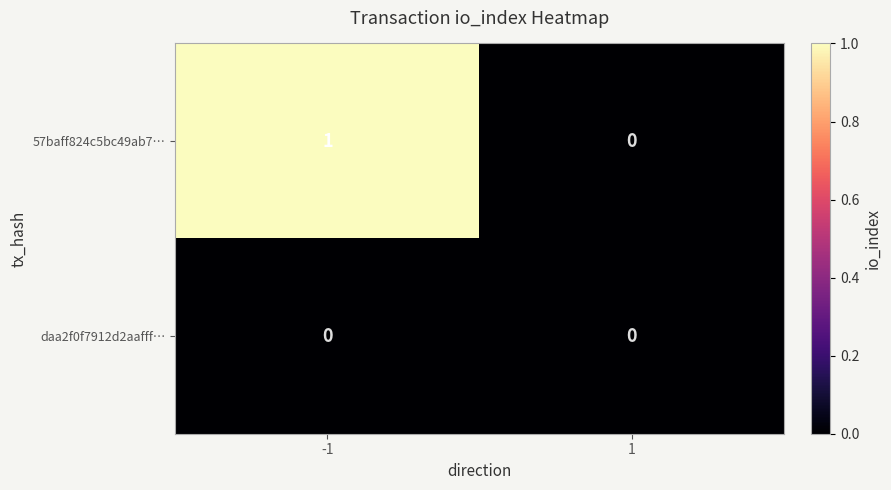

Which series has the largest total across all categories?

57baff824c5bc49ab7…